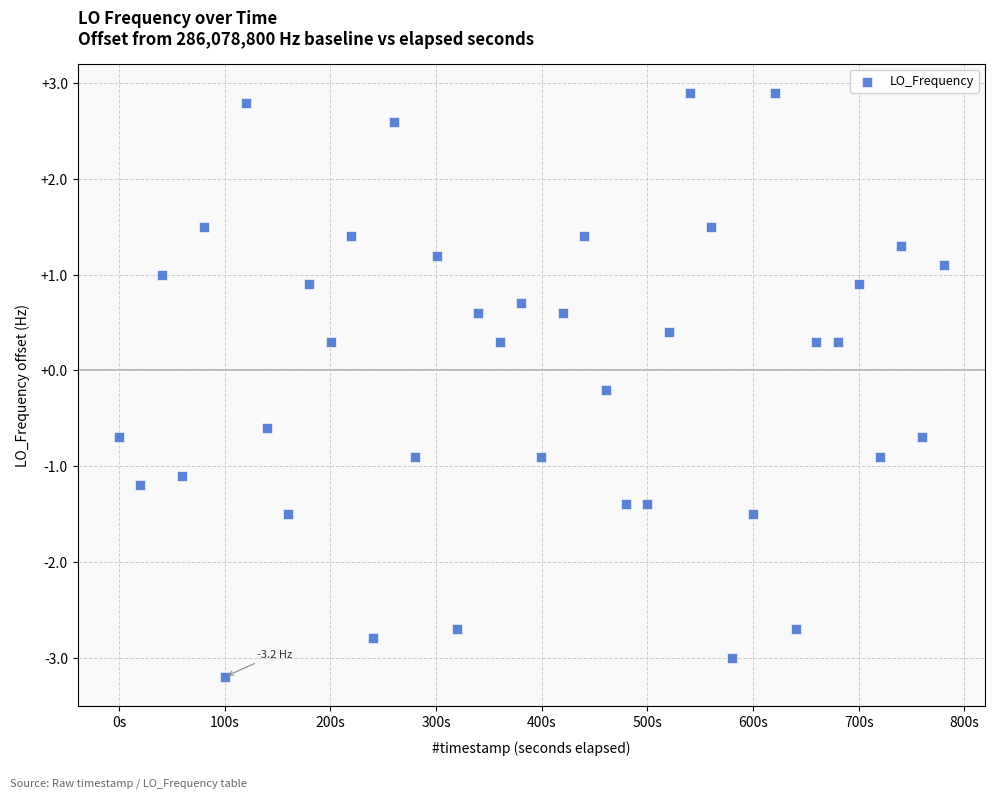

What is the range of Y values (max minus min)?

6.1